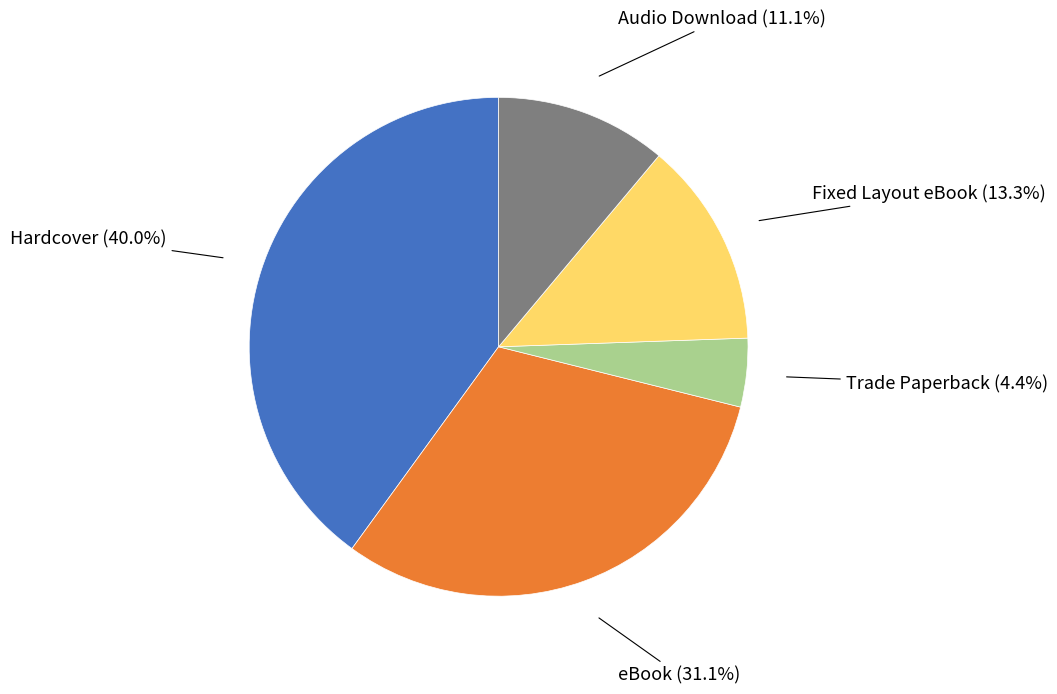

To the nearest percent, what portion does Hardcover represent?

40%